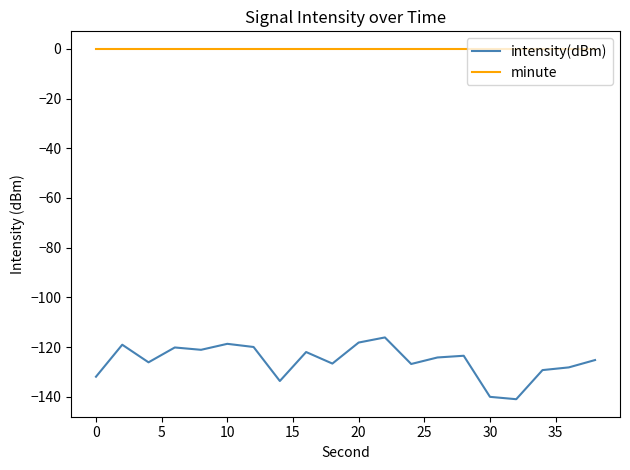

How many distinct data groups are displayed?

2